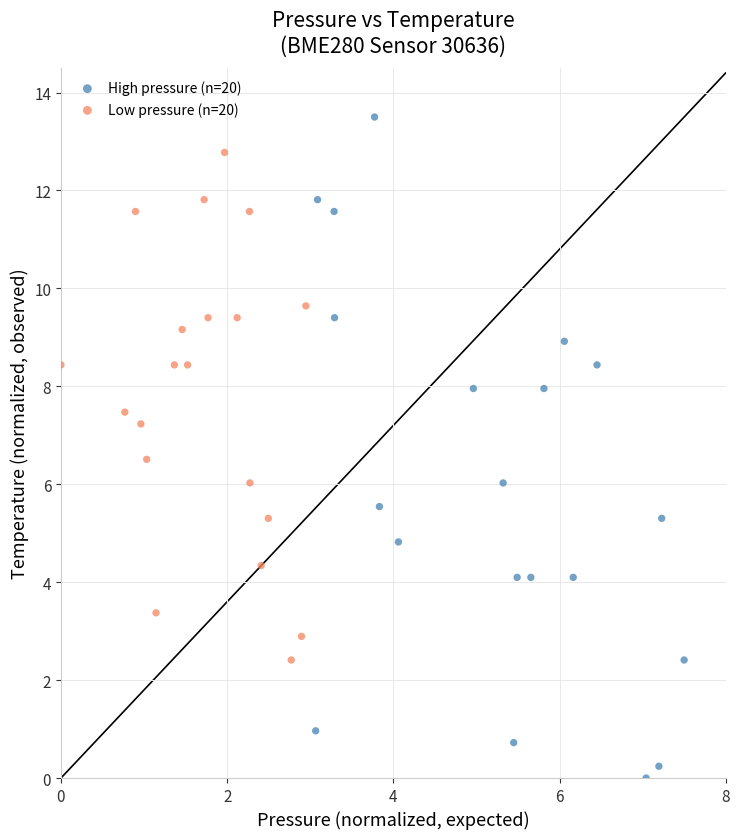

Which series has the widest spread of Y values?

High pressure (n=20)